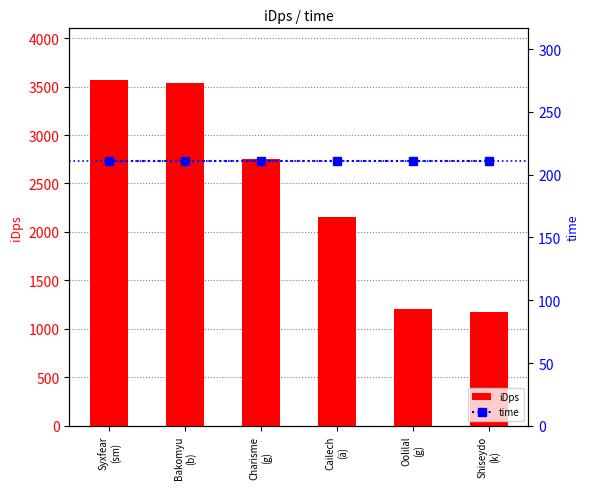

Are the bars horizontal?

No